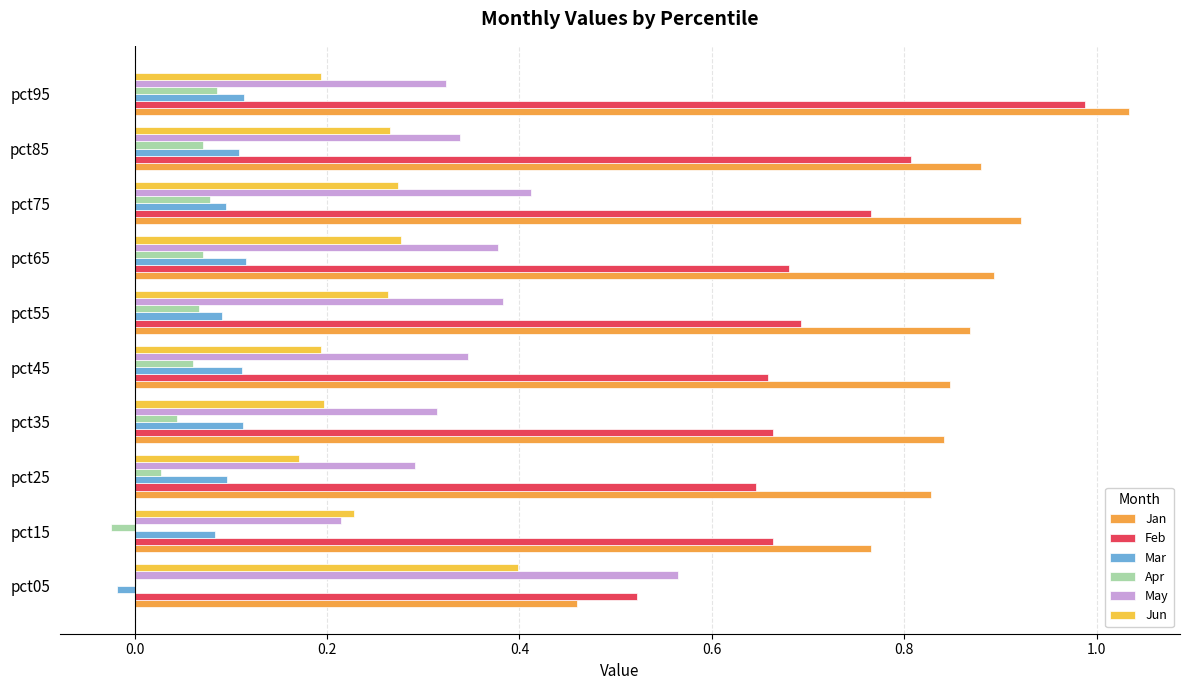

What is the difference between the second highest and second lowest values in the Apr series?

0.1